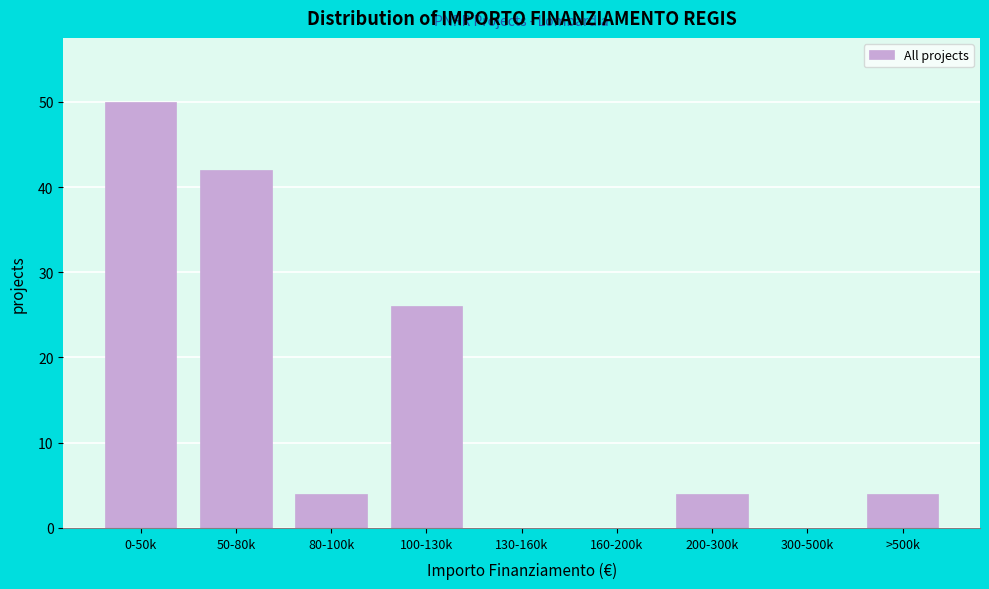

Reading right to left, what are all the values shown in this chart?

>500k=4	300-500k=0	200-300k=4	160-200k=0	130-160k=0	100-130k=26	80-100k=4	50-80k=42	0-50k=50